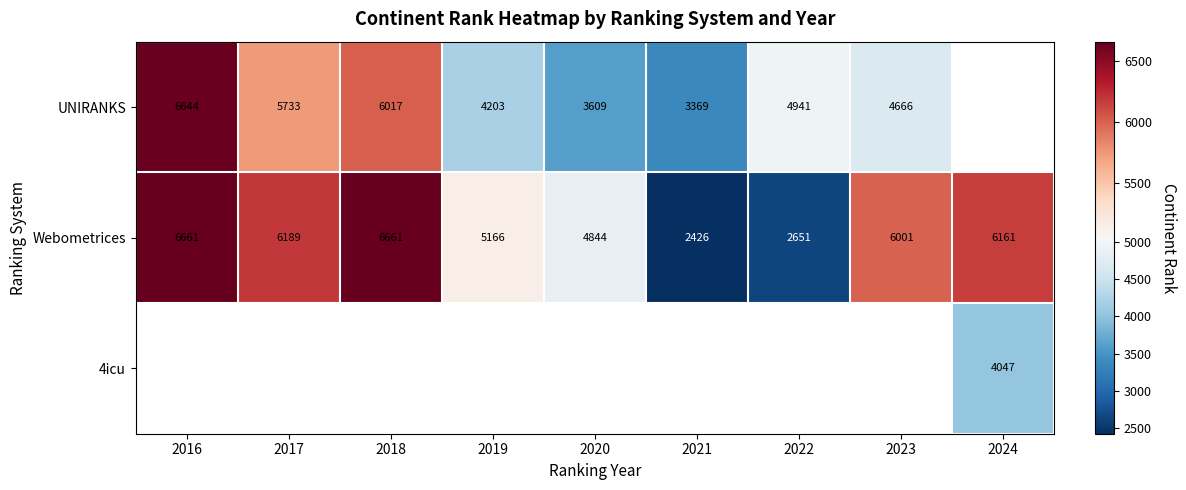

At which category does the chart reach its minimum across all series?

2021